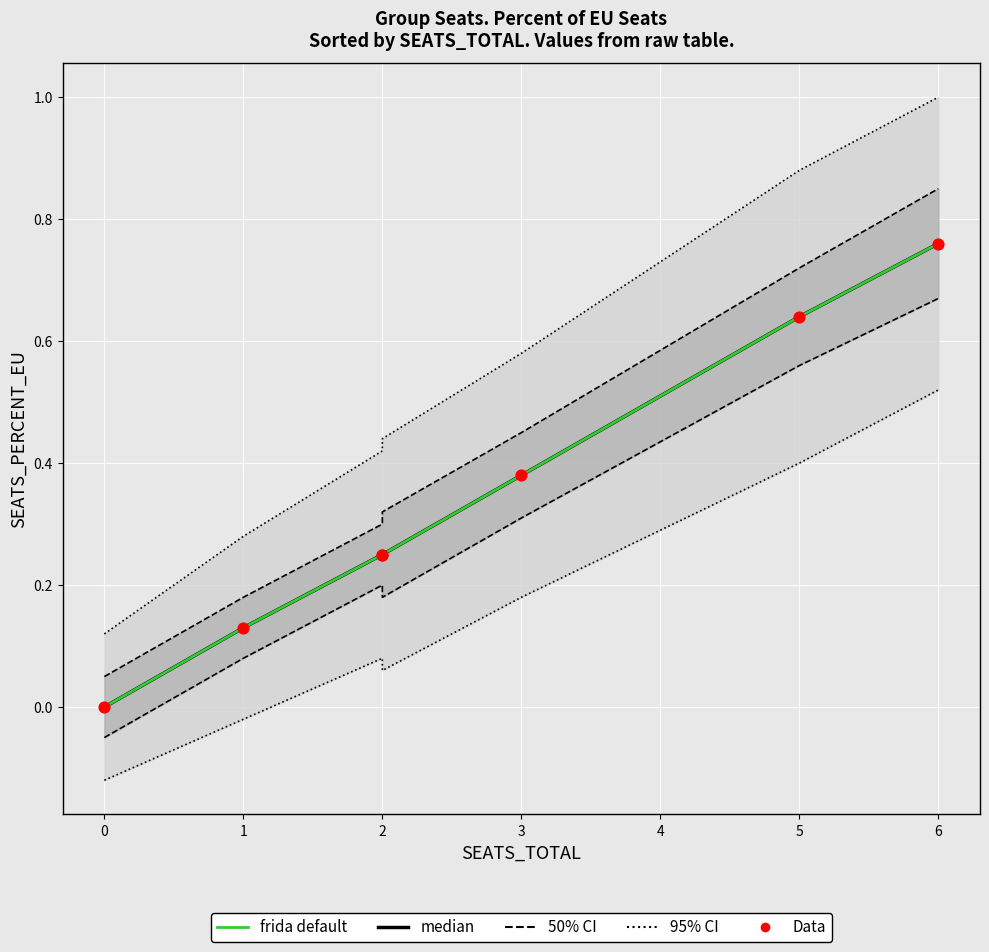

Is the value of Data at 6 greater than the value of median at 1?

Yes